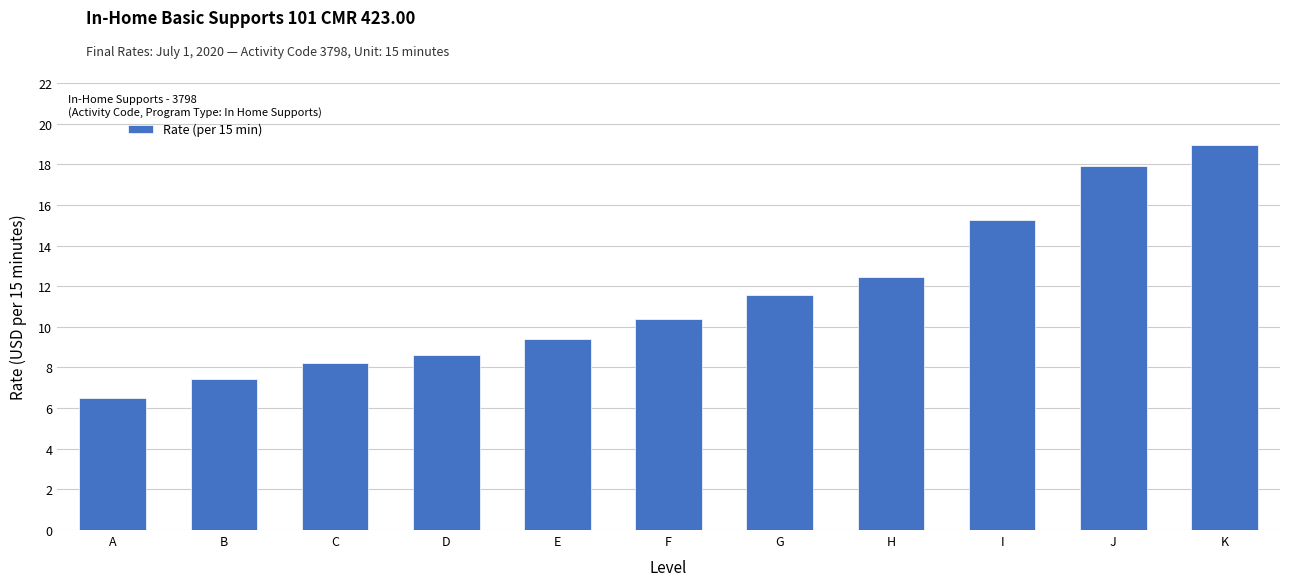

Reading left to right, what are all the values shown in this chart?

A=6.5	B=7.4	C=8.2	D=8.6	E=9.4	F=10.4	G=11.6	H=12.5	I=15.2	J=17.9	K=18.9